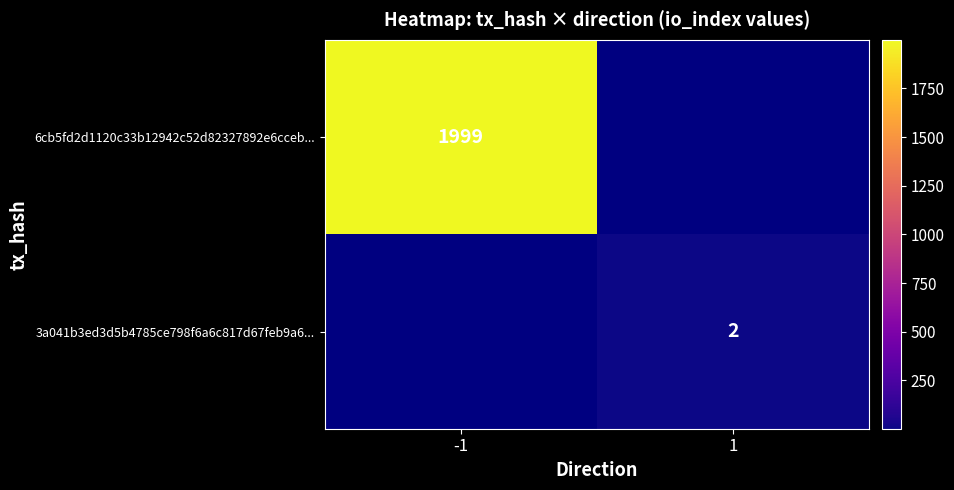

Count the number of data series in this chart.

2